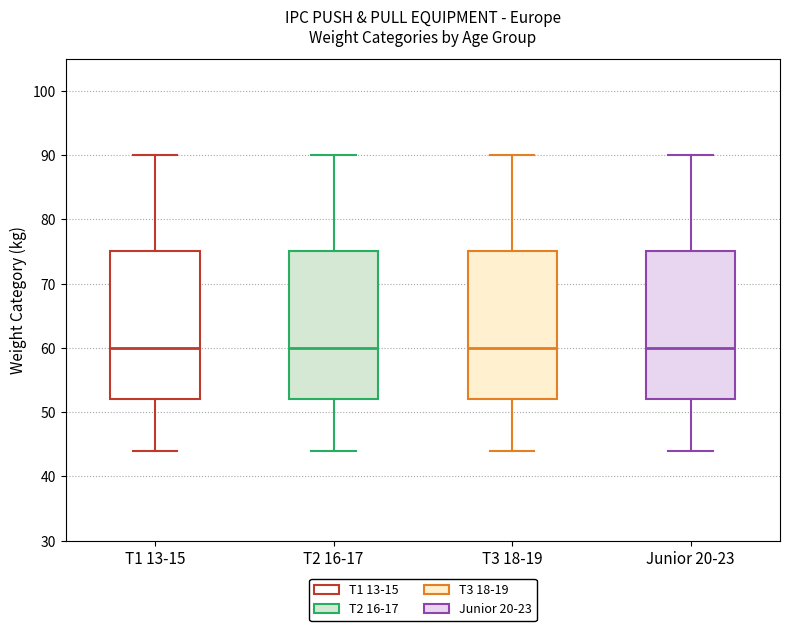

Where does the upper whisker of the box for Junior 20-23 end on the y-axis? The values are not printed on the chart, so give them approximately, as read against the axis.

90